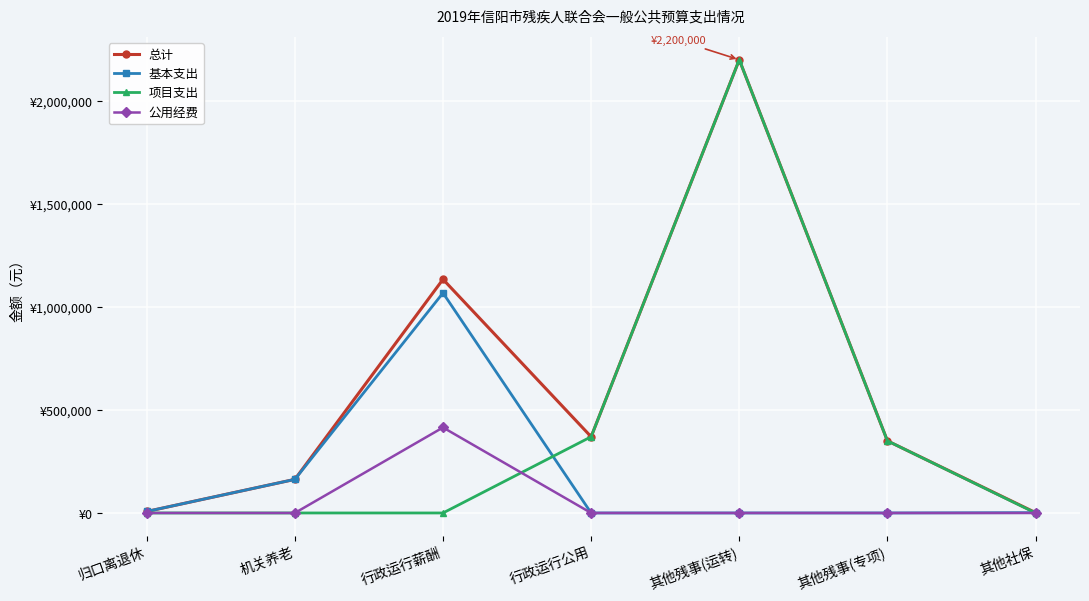

Does the chart have visible grid lines?

Yes